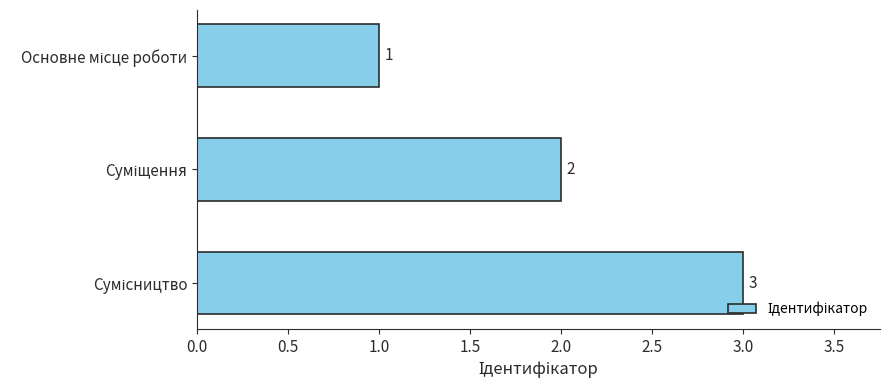

What is the greatest value displayed?

3